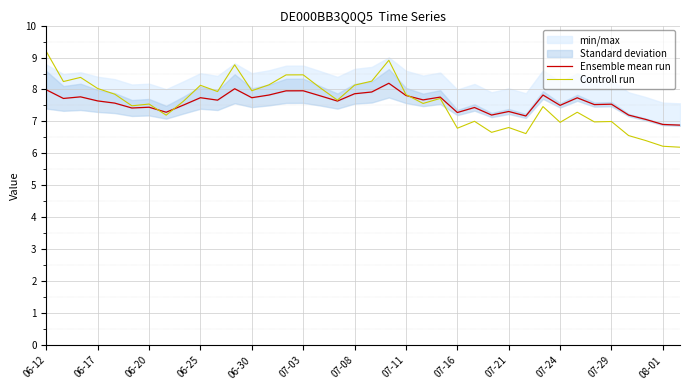

What is the minimum value for Ensemble mean run?

6.9